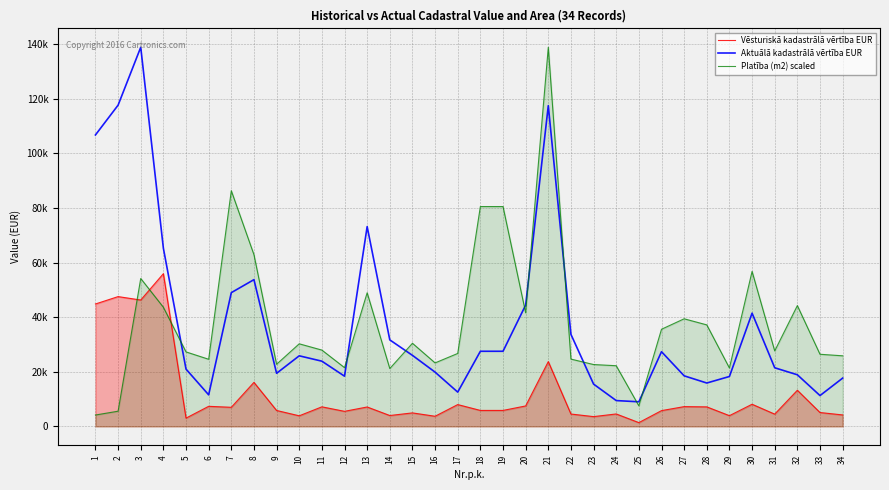

Reading left to right, what are all the values shown in this chart?

Vēsturiskā kadastrālā vērtība EUR: 44820.5	47523.9	46271.8	55918.9	3029.3	7350.6	6990.6	16118.3	5830.9	3875.9	7162.7	5515.1	7107.2	3981.2	4941.6	3711.3	7988.0	5846.6	5846.6	7488.6	23722.1	4527.6	3579.9	4556.0	1383.0	5774.0	7238.1	7145.7	3928.6	8107.5	4487.7	13227.0	5078.2	4196.1
Aktuālā kadastrālā vērtība EUR: 106715.0	117621.0	138812.0	65238.0	20975.0	11550.0	48968.0	53732.0	19438.0	25842.0	23878.0	18385.0	73156.0	31673.0	26012.0	19865.0	12551.0	27505.0	27505.0	44427.0	117435.0	33692.0	15484.0	9452.0	9004.0	27351.0	18514.0	15881.0	18271.0	41457.0	21461.0	18897.0	11284.0	17670.0
Platība (m2) scaled: 4163.0	5561.8	54152.7	43628.5	27276.2	24578.5	86291.2	62878.4	22746.8	30240.2	27942.2	21514.5	48923.9	21181.5	30440.1	23246.3	26710.0	80496.3	80496.3	41597.0	138812.0	24645.1	22646.9	22213.9	7526.8	35568.9	39398.9	37167.5	21381.3	56750.4	27642.5	44228.0	26410.2	25844.1